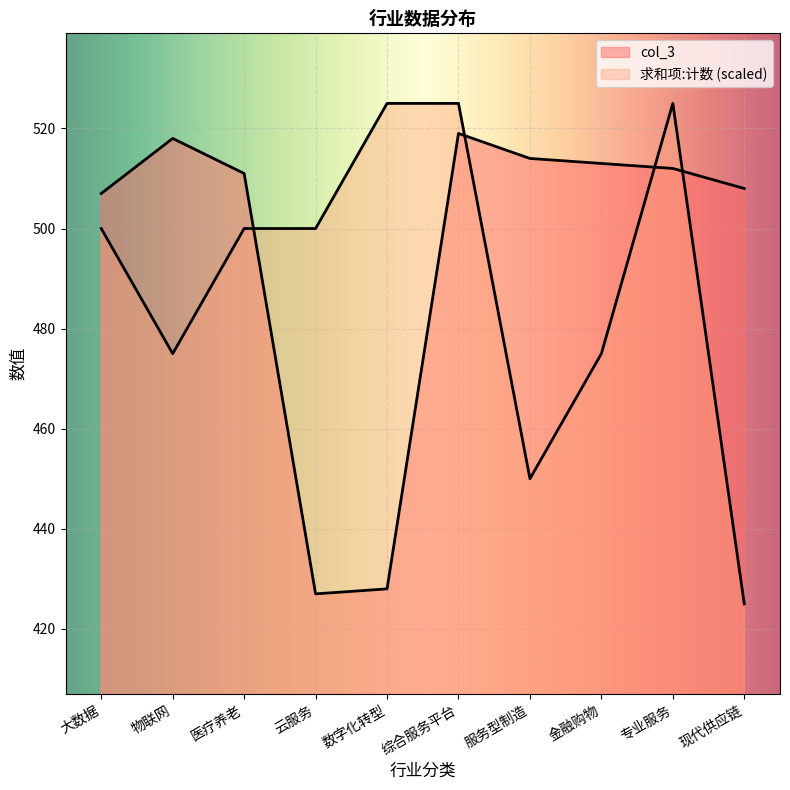

What is the label of the 2nd point from the right?

专业服务